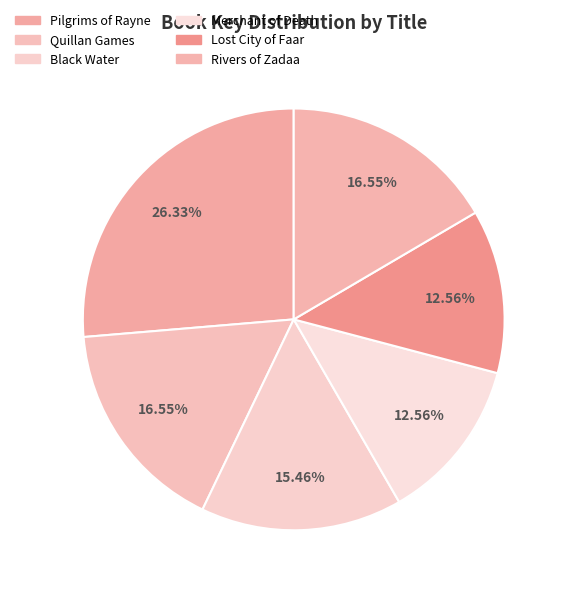

To the nearest percent, what portion does Black Water represent?

15%